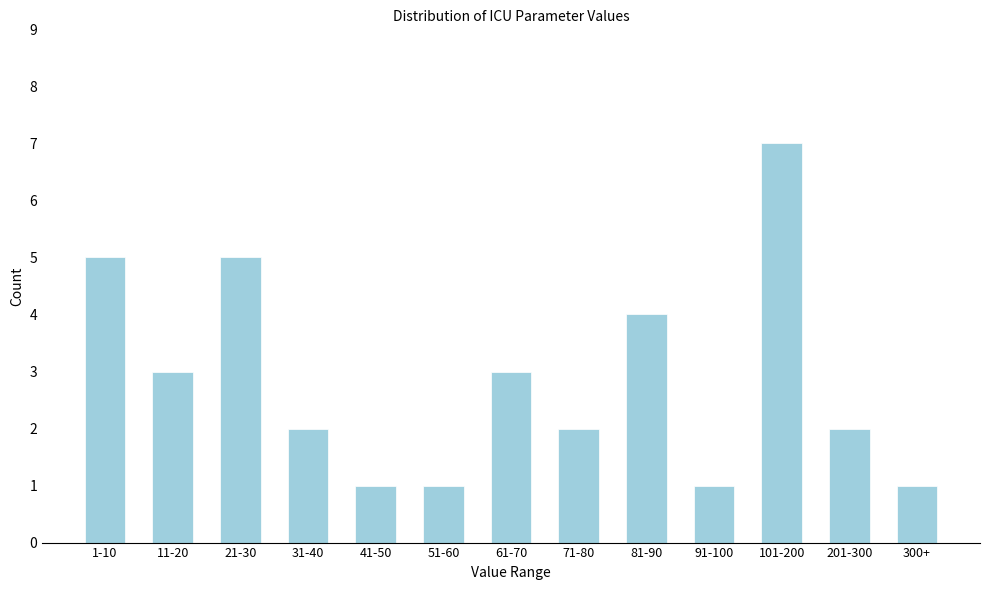

Reading left to right, what are all the values shown in this chart?

1-10=5	11-20=3	21-30=5	31-40=2	41-50=1	51-60=1	61-70=3	71-80=2	81-90=4	91-100=1	101-200=7	201-300=2	300+=1